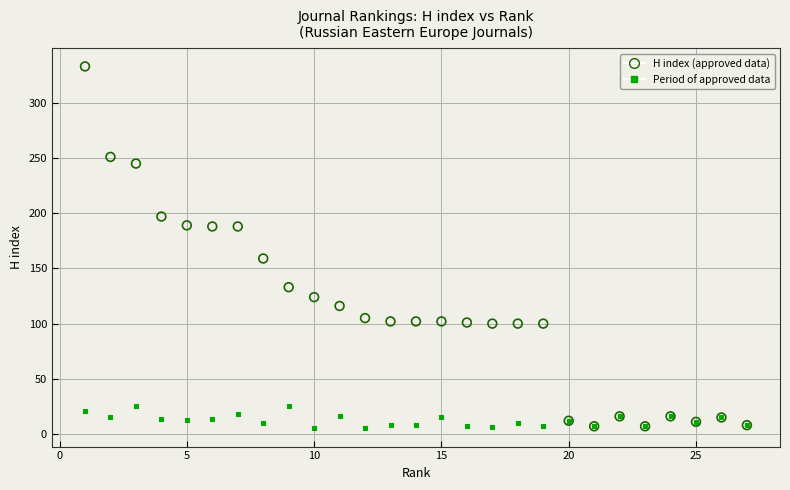

Across all series, what Y value is closest to 169?

159